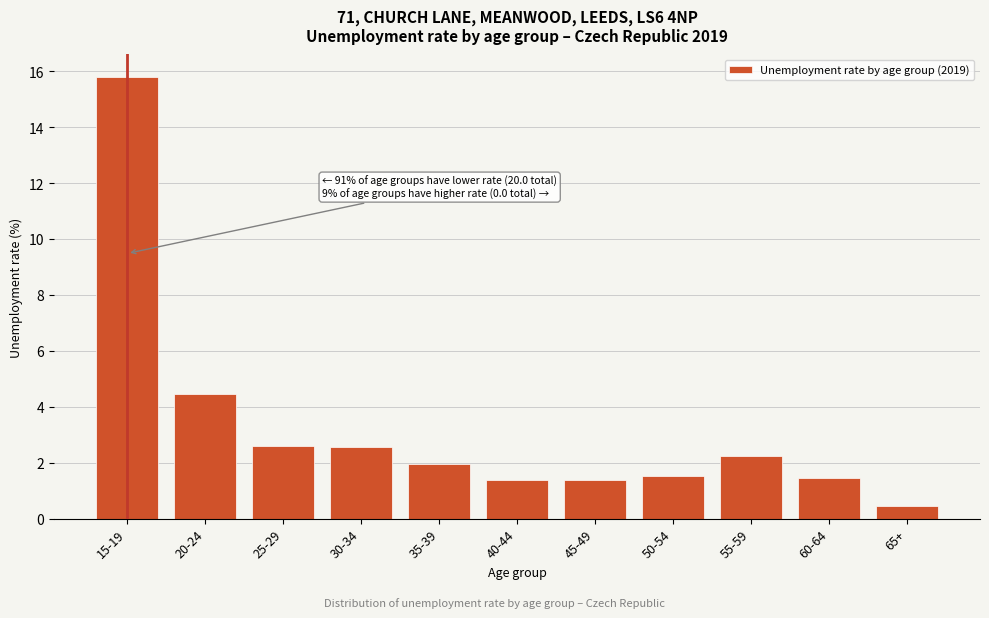

Where does the data first go above 1?

15-19